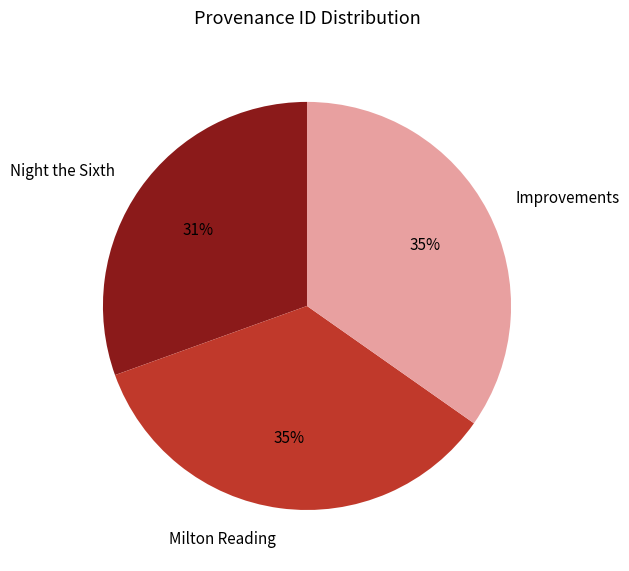

Is there a majority slice in this chart?

No